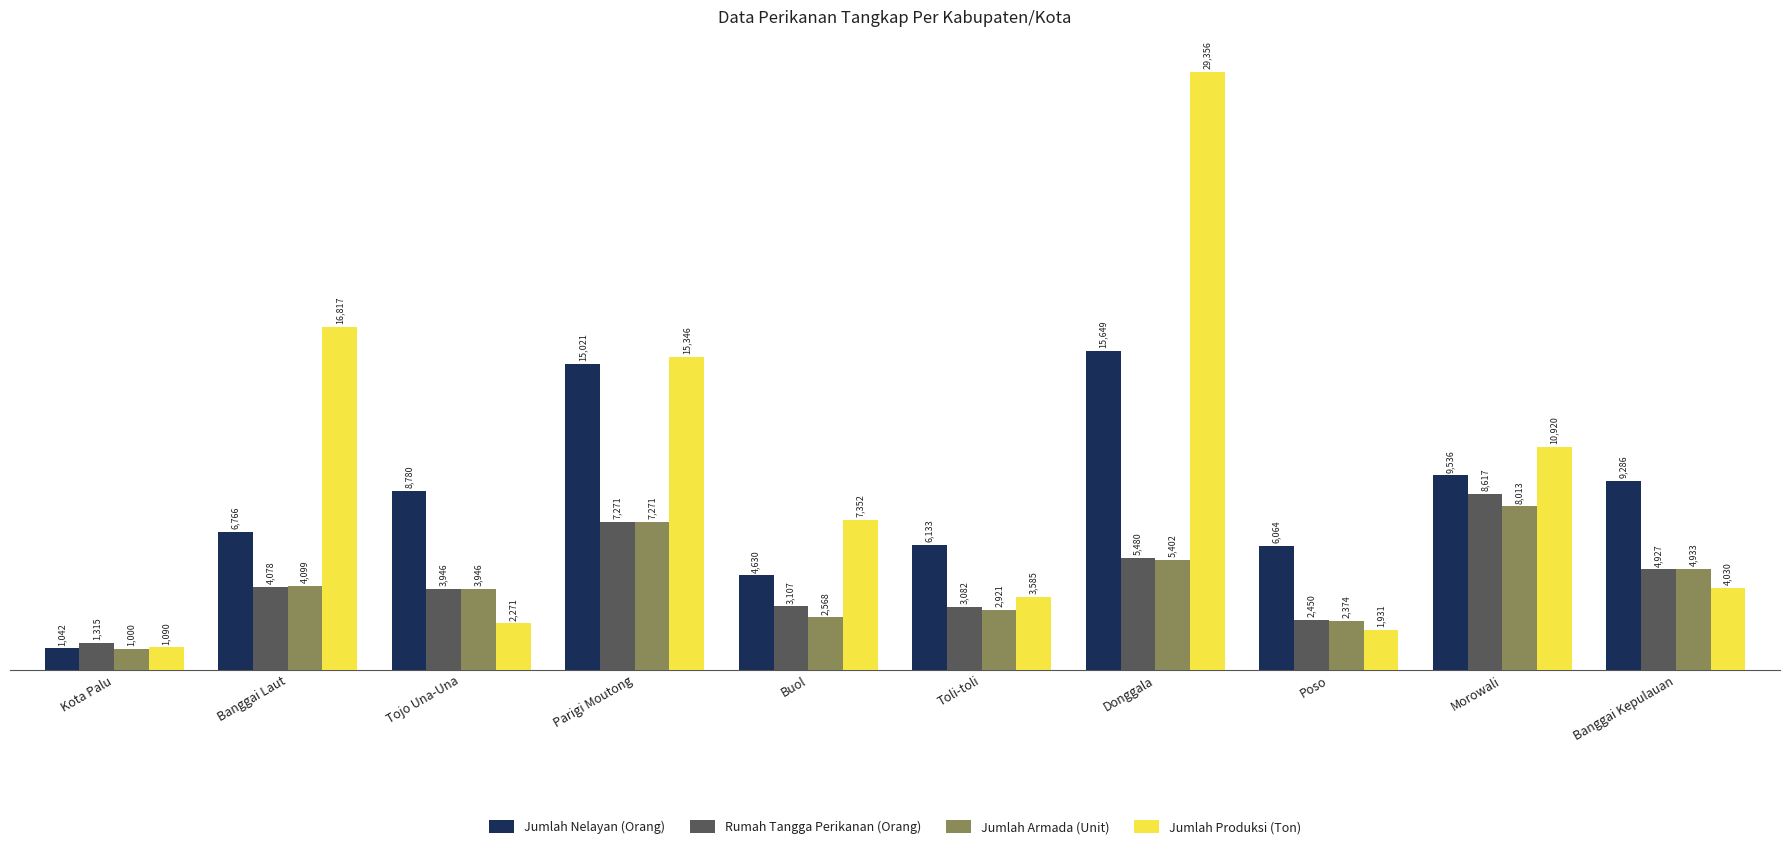

Are the bars horizontal?

No